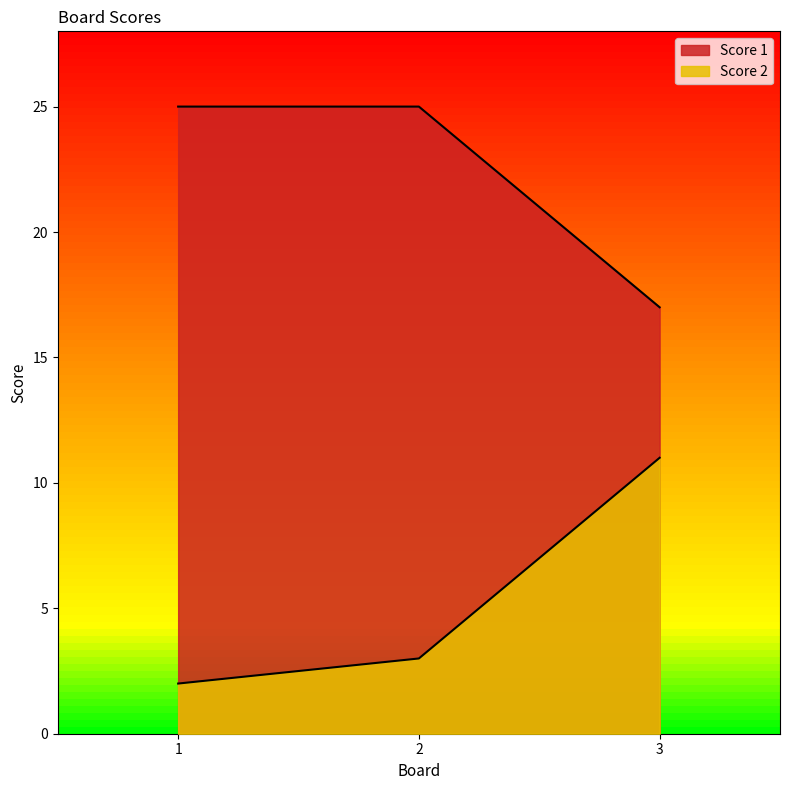

What is the difference between the Score 2 values at 2 and 1?

1